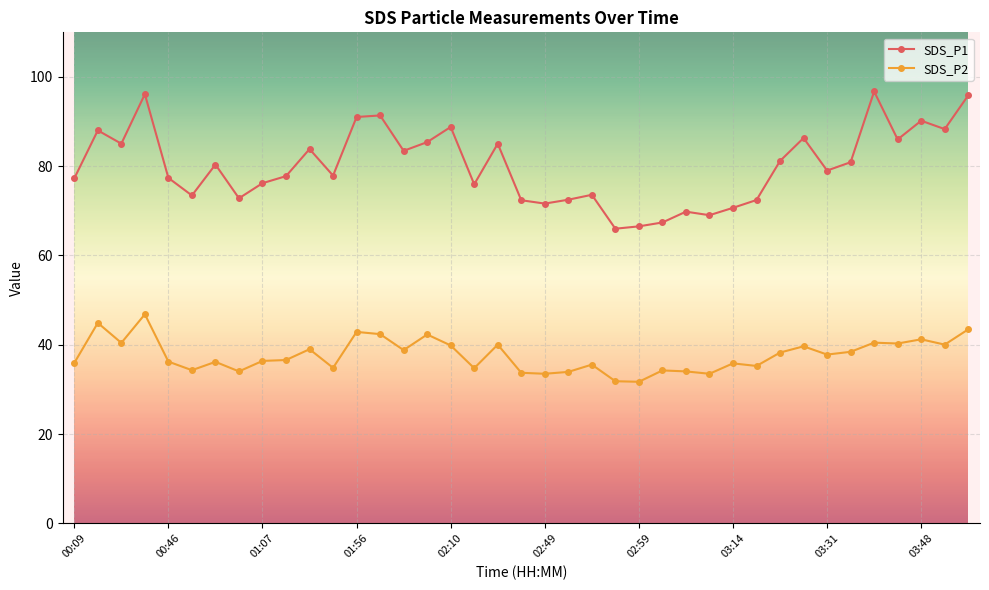

True or false: SDS_P2 and SDS_P1 cross at least once.

False